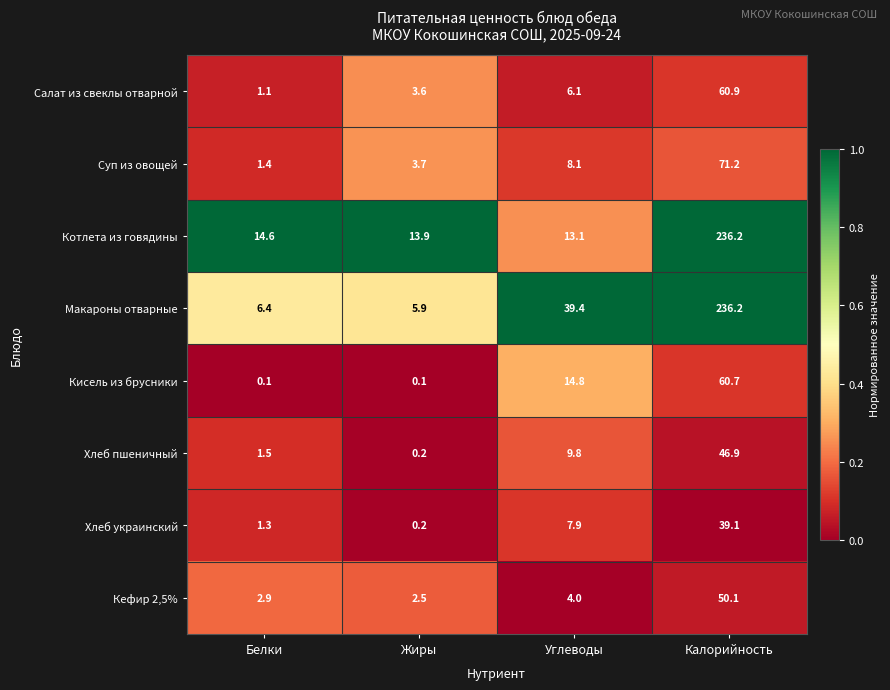

How many series are shown in this chart?

8